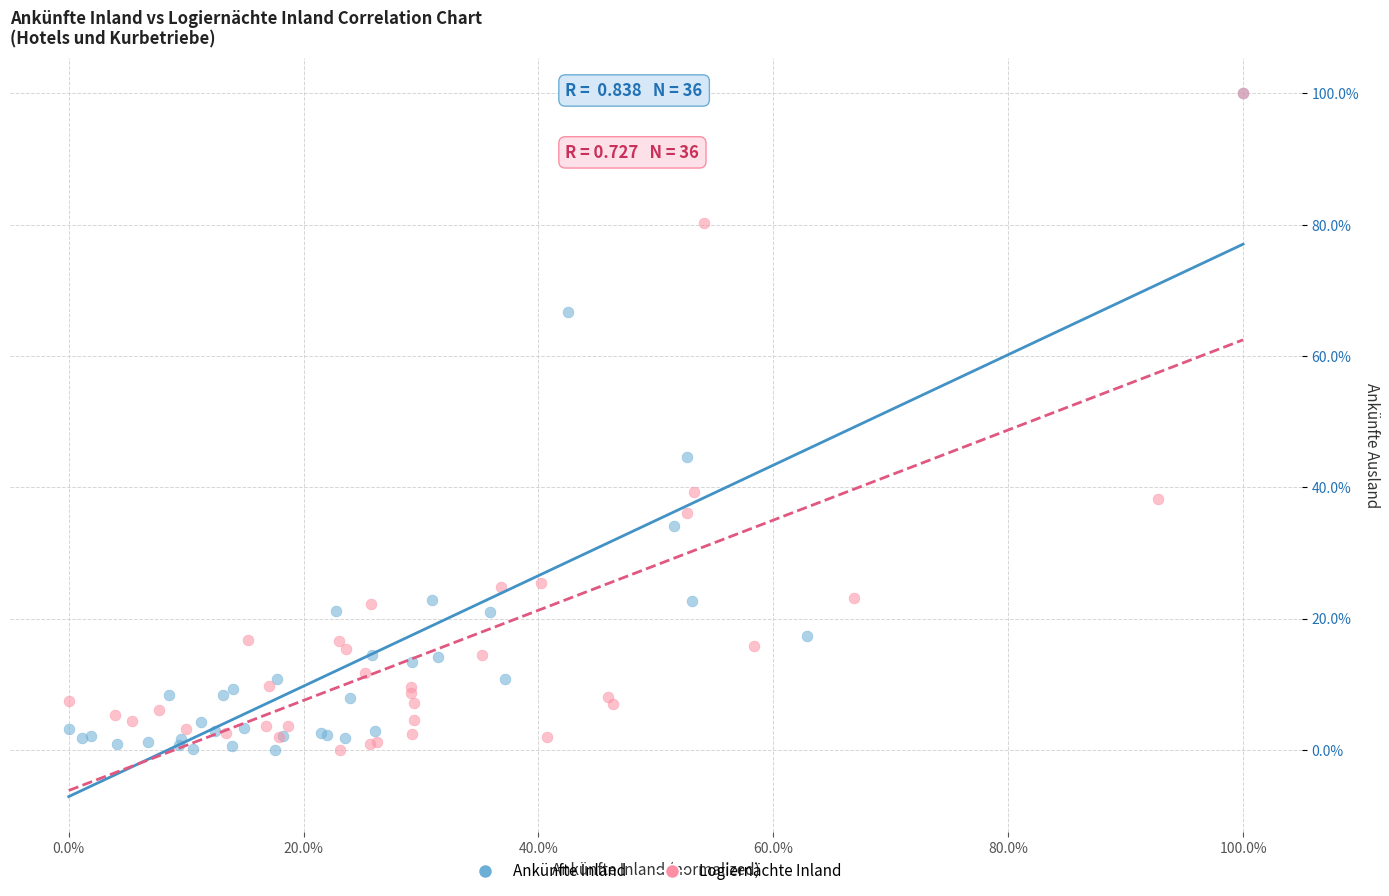

What are all the series names shown in the legend?

Ankünfte Inland, Logiernächte Inland